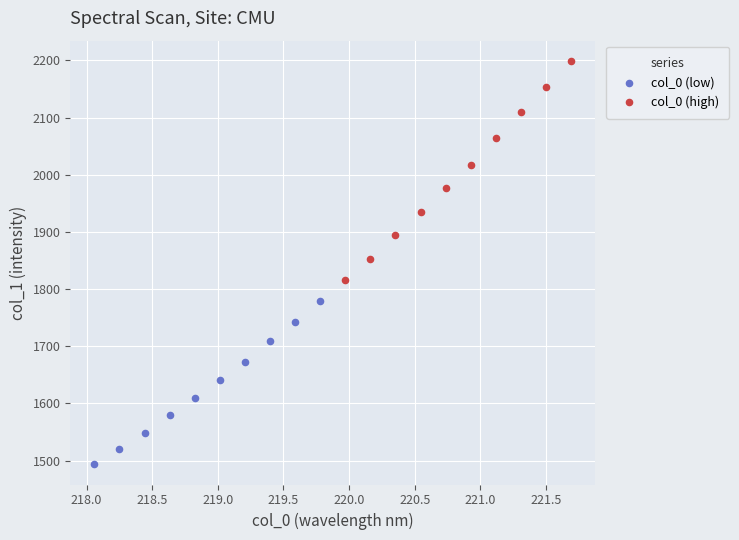

Which series reaches the maximum Y coordinate?

col_0 (high)